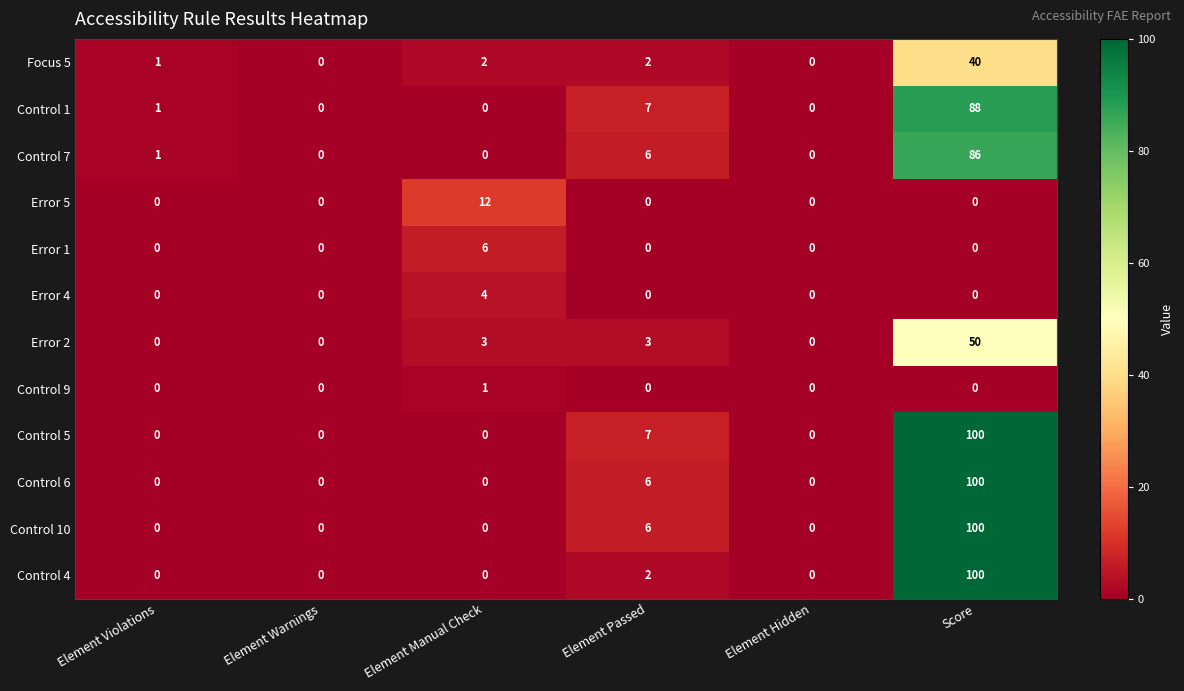

What is the greatest value displayed?

100